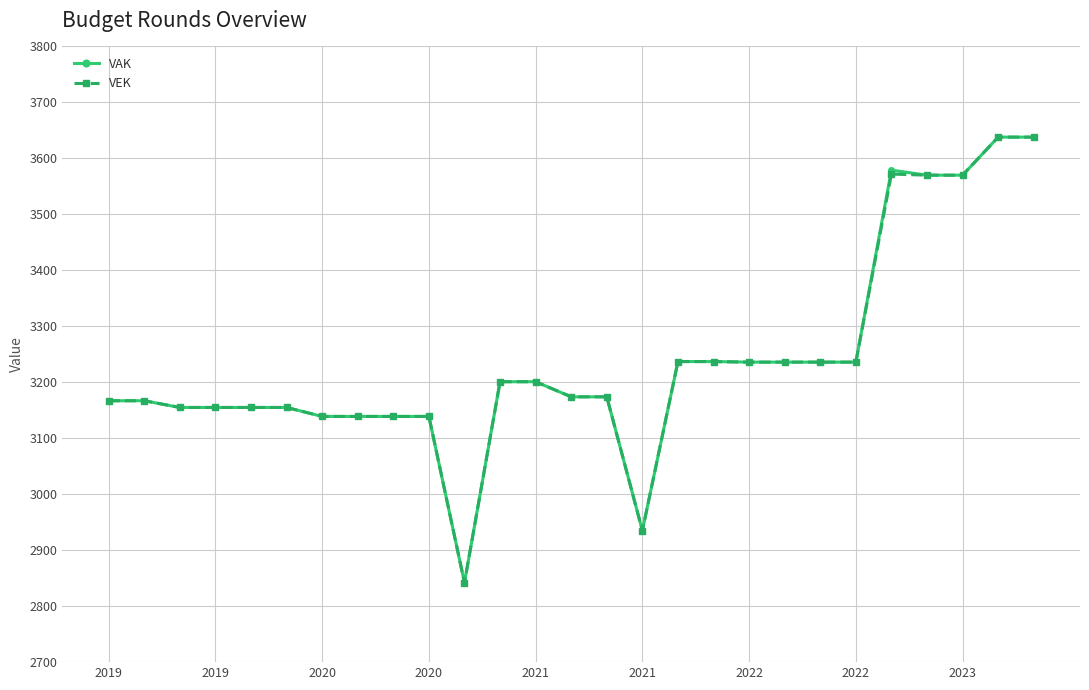

What are all the series names shown in the legend?

VAK, VEK